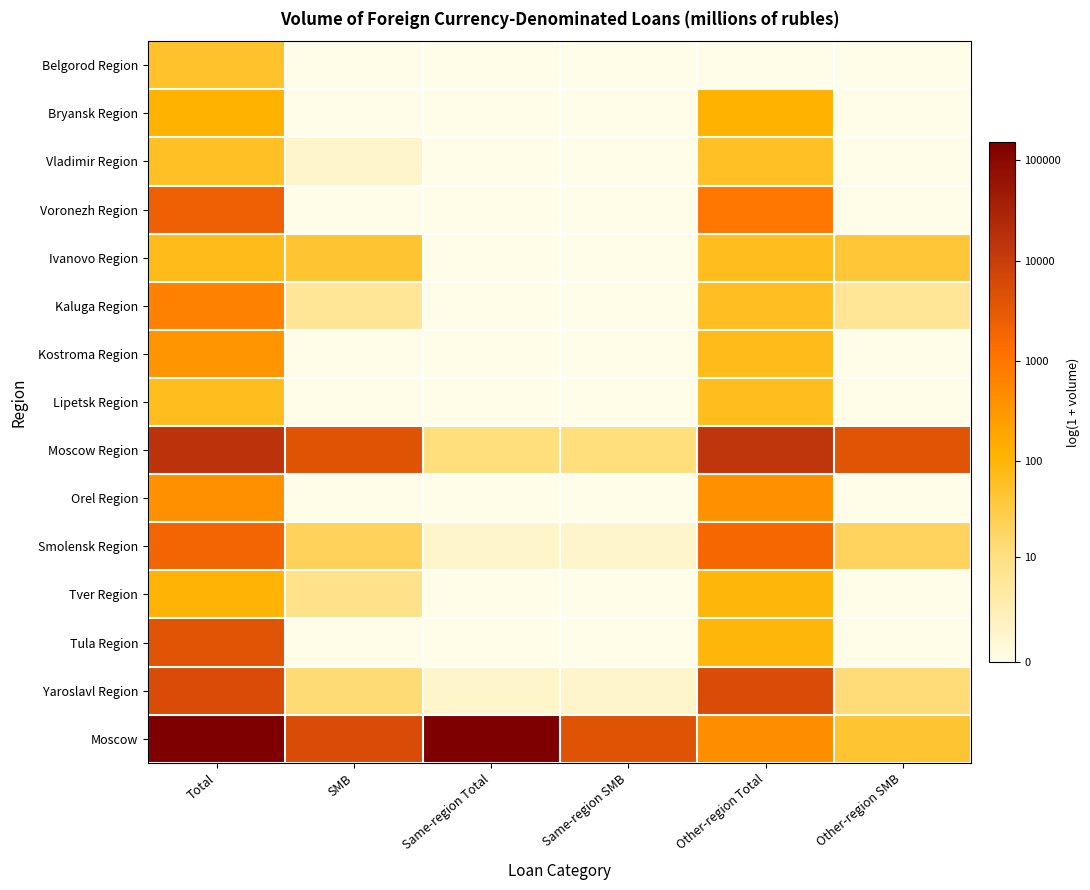

At how many categories does at least one series exceed 8?

6